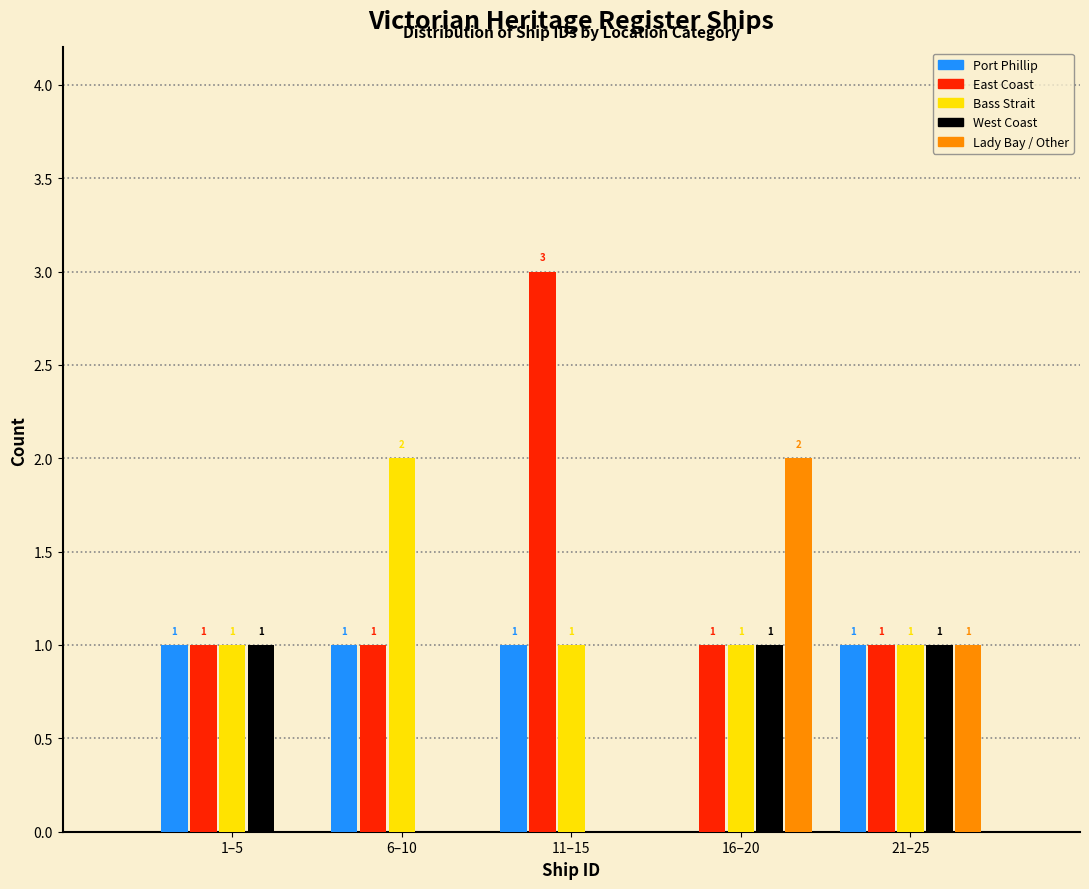

Reading right to left, what are all the values shown in this chart?

Port Phillip: 21–25=1	16–20=0	11–15=1	6–10=1	1–5=1
East Coast: 21–25=1	16–20=1	11–15=3	6–10=1	1–5=1
Bass Strait: 21–25=1	16–20=1	11–15=1	6–10=2	1–5=1
West Coast: 21–25=1	16–20=1	11–15=0	6–10=0	1–5=1
Lady Bay / Other: 21–25=1	16–20=2	11–15=0	6–10=0	1–5=0